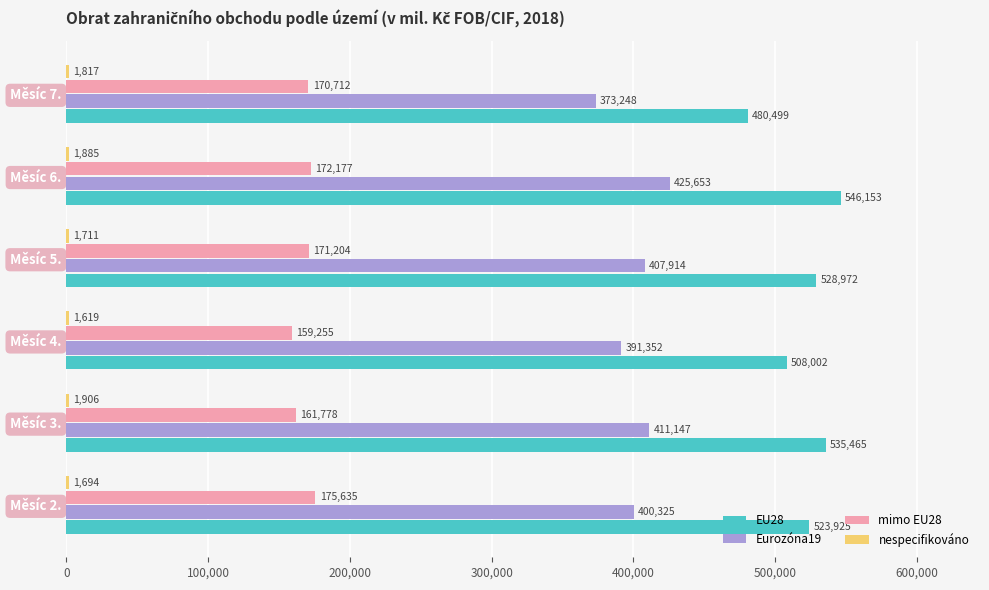

What is the sum of all mimo EU28 values?

1010761